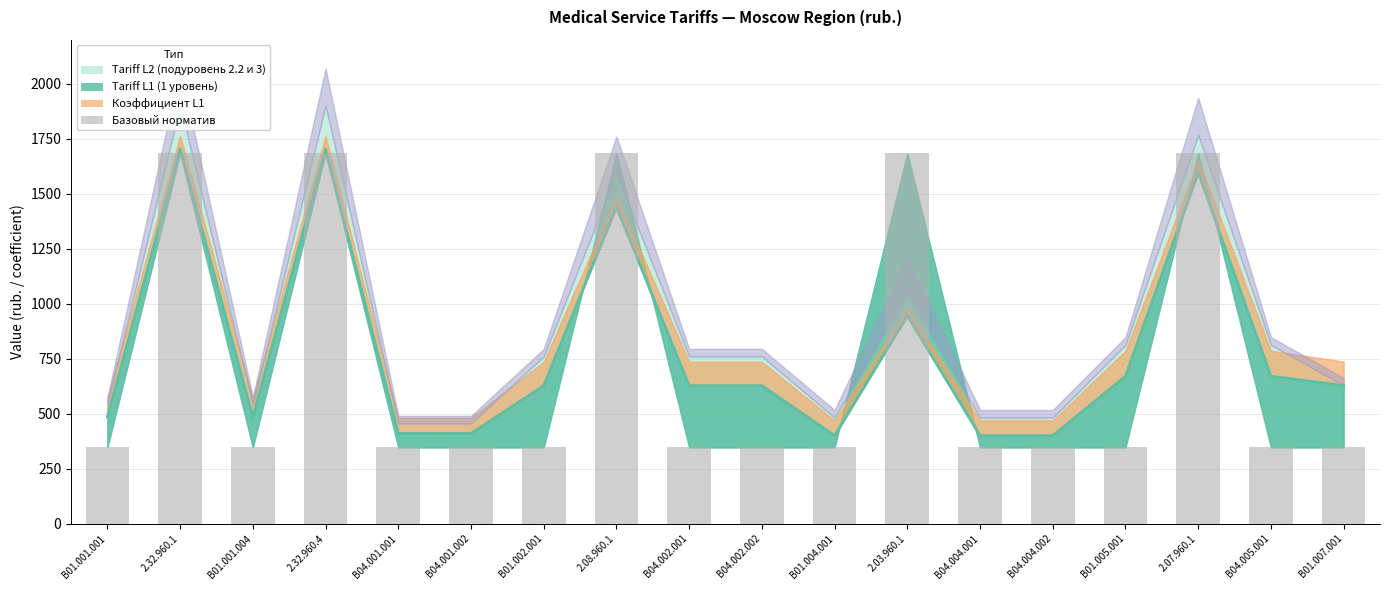

Where is the data nearest to the value 1014?

B01.001.001